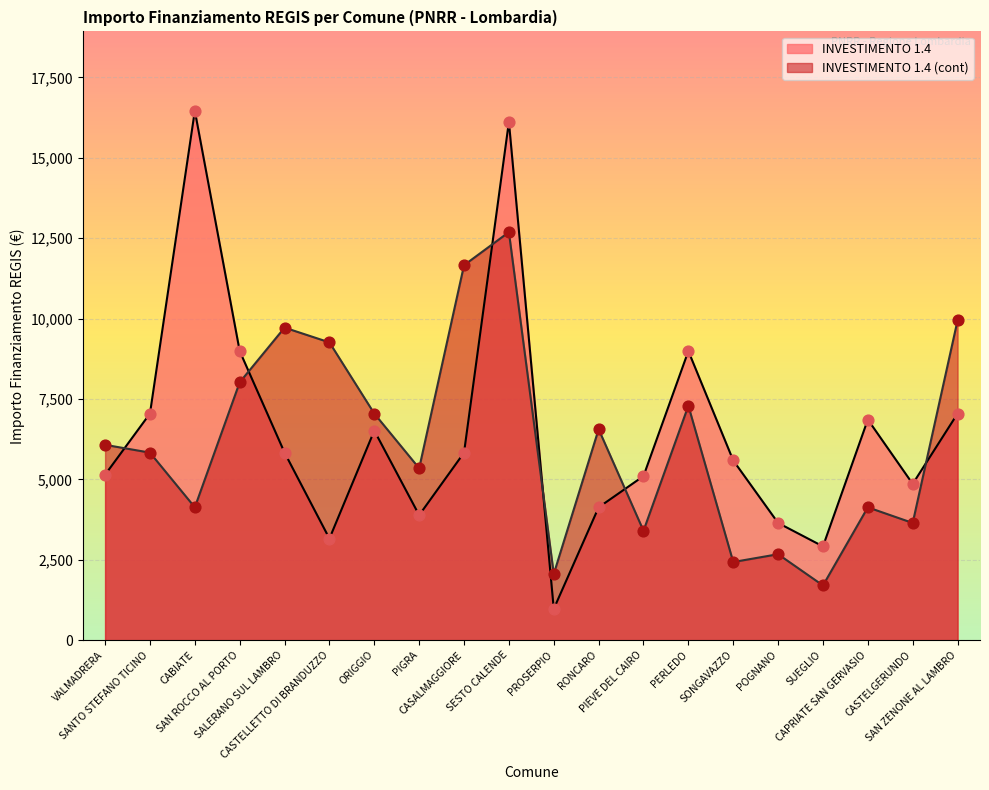

At which category is the sum across all series the highest?

SESTO CALENDE